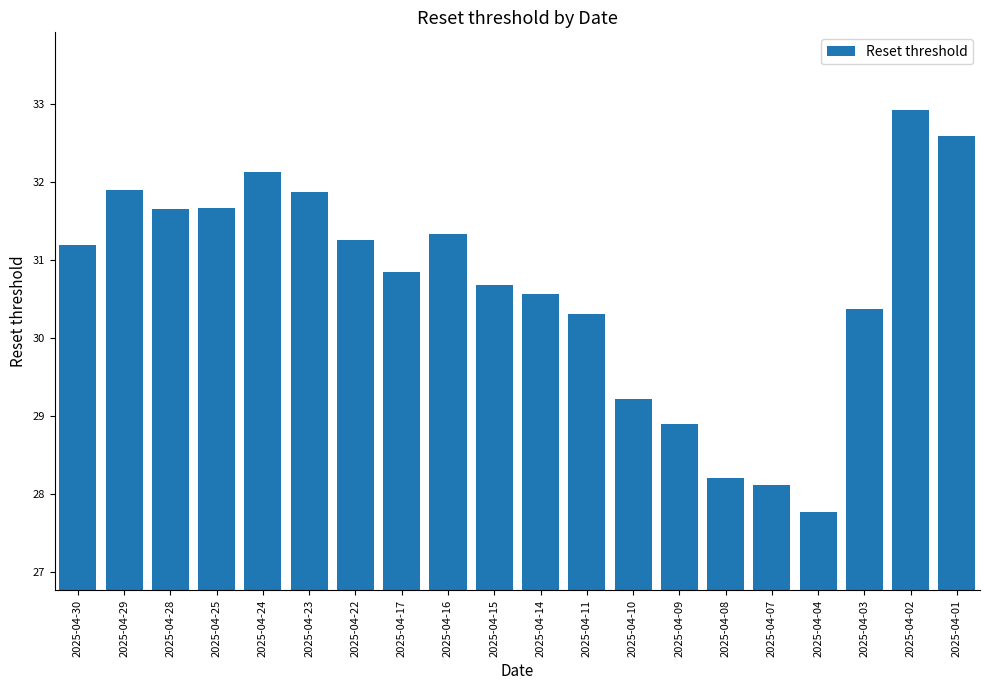

Which category has the highest value across all series?

2025-04-02